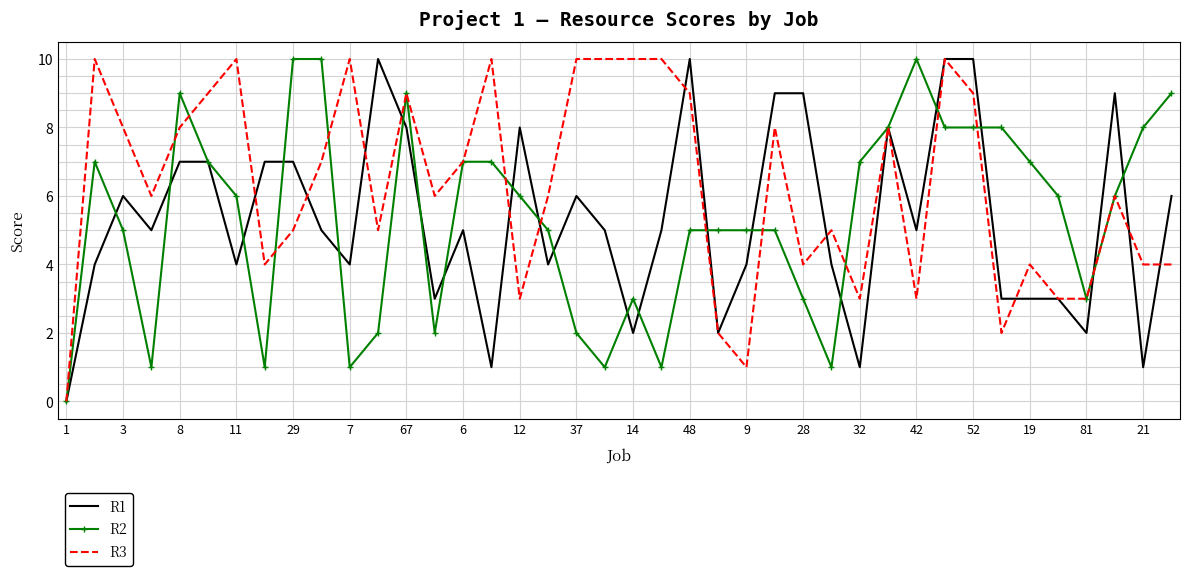

Reading left to right, transcribe all the data shown in this chart.

R1: 0	4	6	5	7	7	4	7	7	5	4	10	8	3	5	1	8	4	6	5	2	5	10	2	4	9	9	4	1	8	5	10	10	3	3	3	2	9	1	6
R2: 0	7	5	1	9	7	6	1	10	10	1	2	9	2	7	7	6	5	2	1	3	1	5	5	5	5	3	1	7	8	10	8	8	8	7	6	3	6	8	9
R3: 0	10	8	6	8	9	10	4	5	7	10	5	9	6	7	10	3	6	10	10	10	10	9	2	1	8	4	5	3	8	3	10	9	2	4	3	3	6	4	4